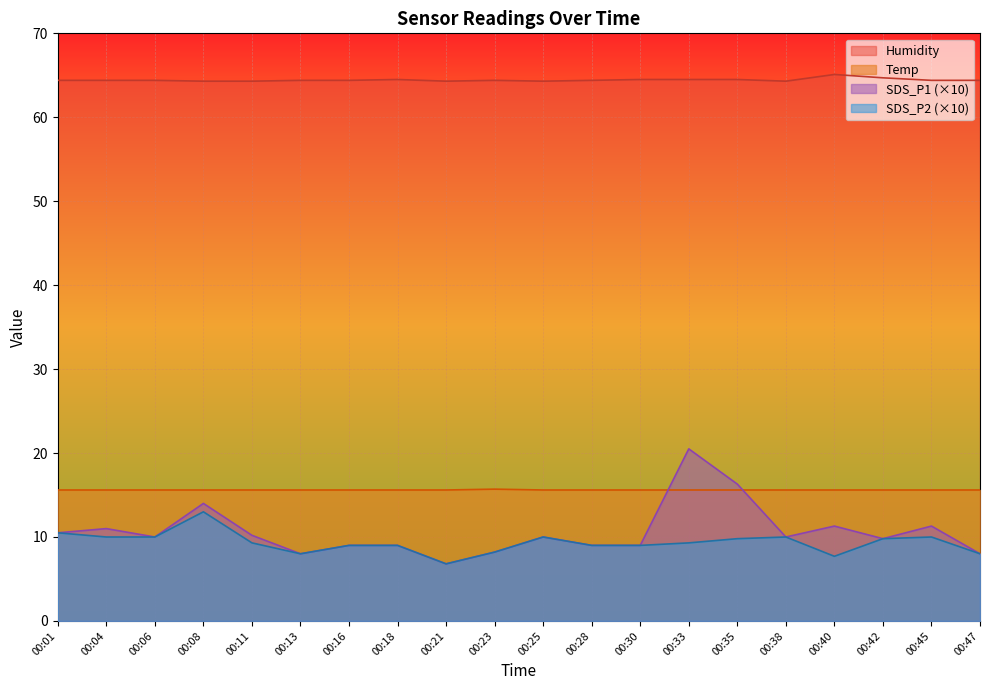

Which series has the largest total across all categories?

Humidity